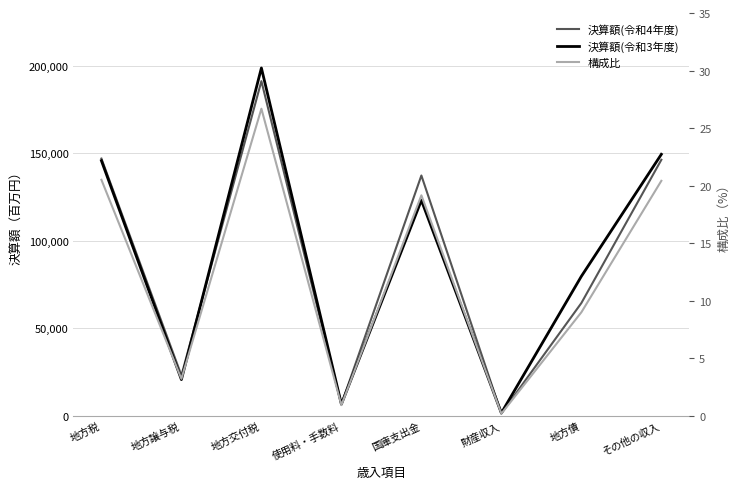

How many lines are shown in the chart?

3